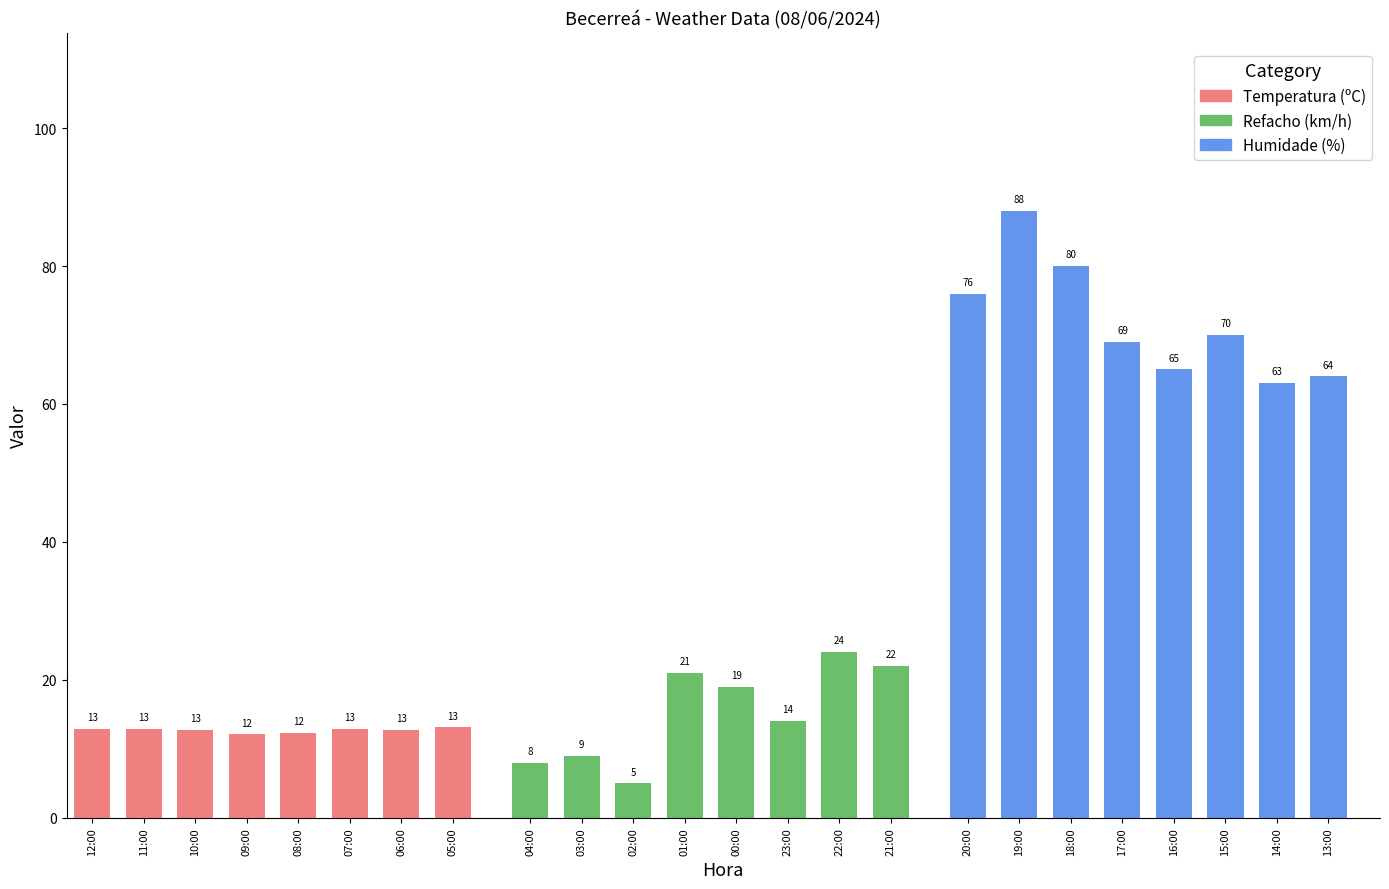

What is the label of the 24th bar from the left?

13:00